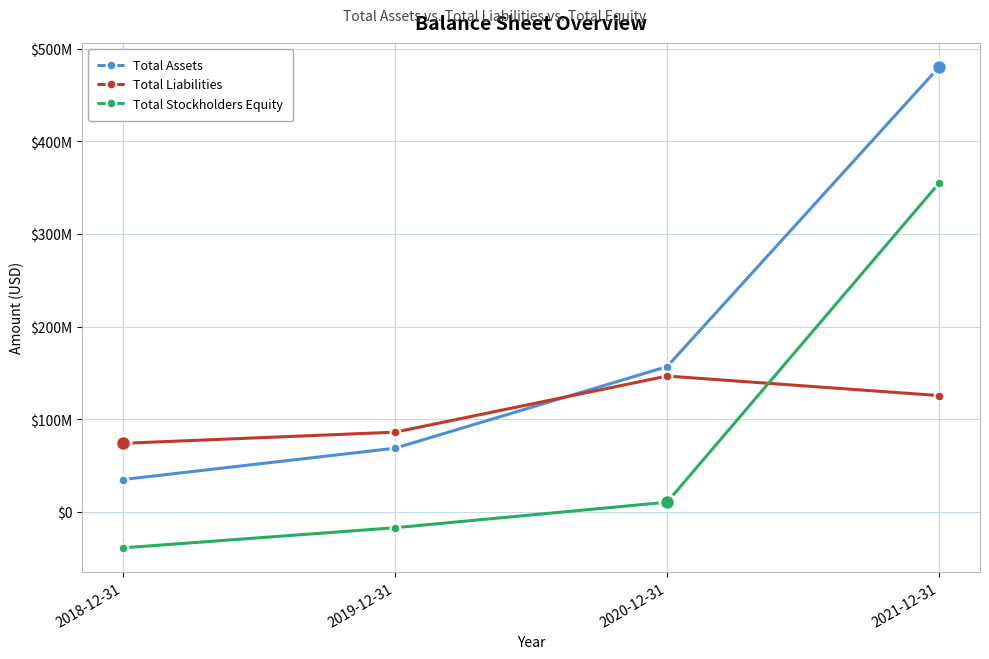

What are all the series names shown in the legend?

Total Assets, Total Liabilities, Total Stockholders Equity